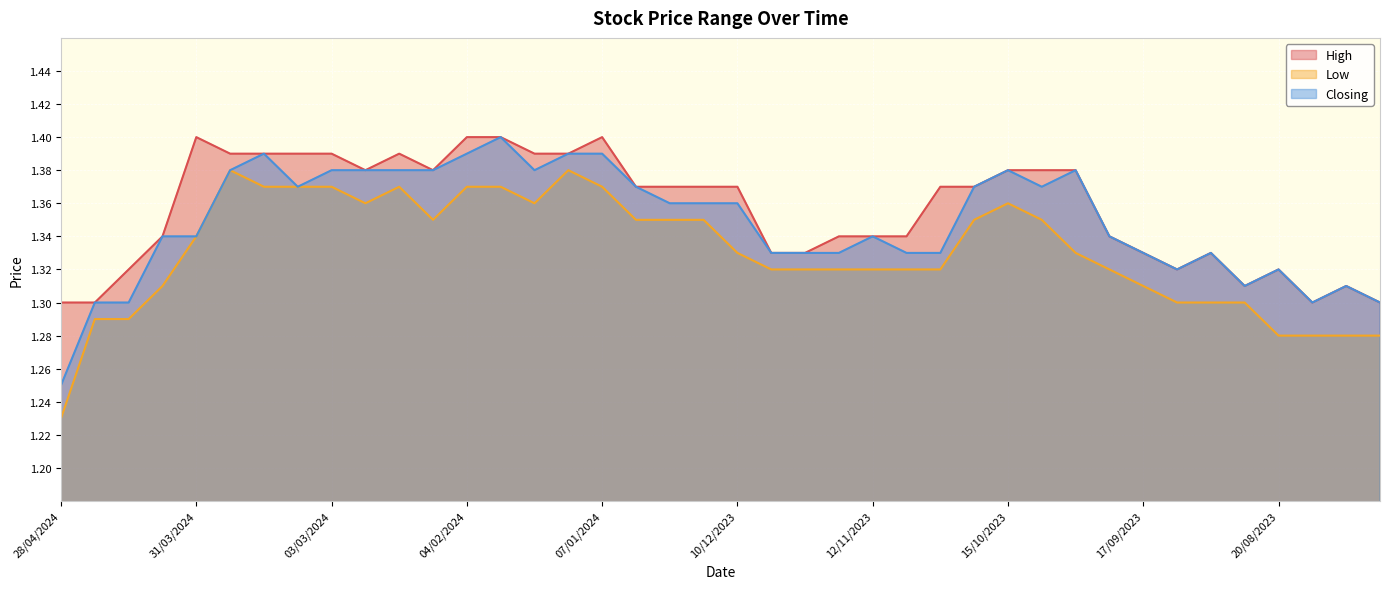

True or false: High has a value of 0.5 at 18/02/2024.

False